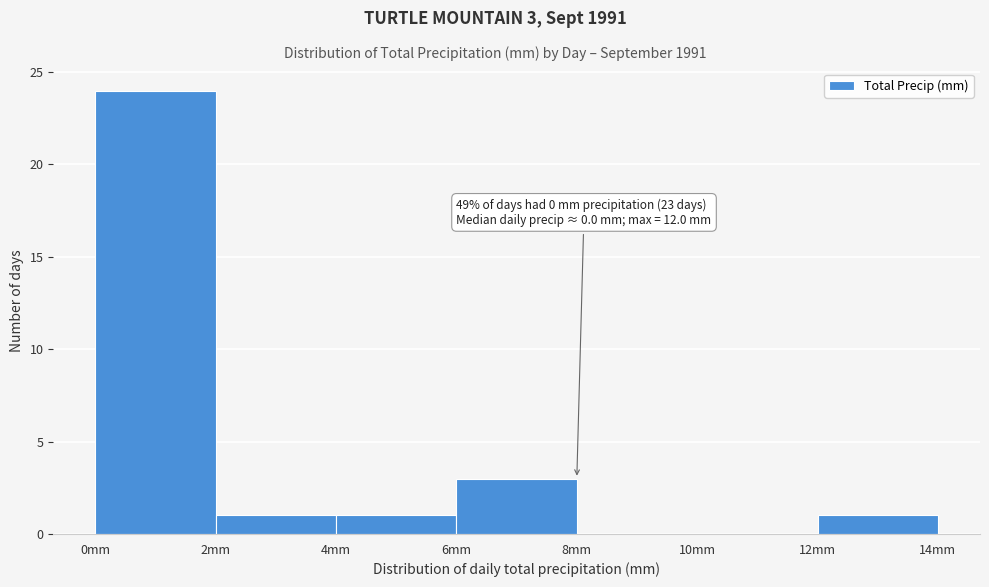

Which range on the x-axis has the tallest bar?

0 to 2